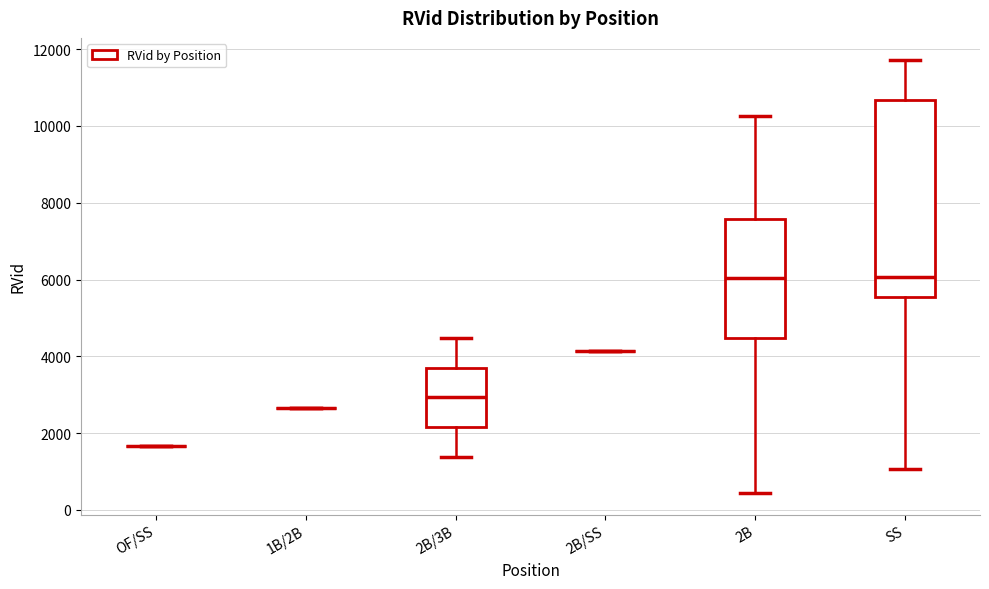

Which box is the tallest, from its lower edge to its upper edge?

SS